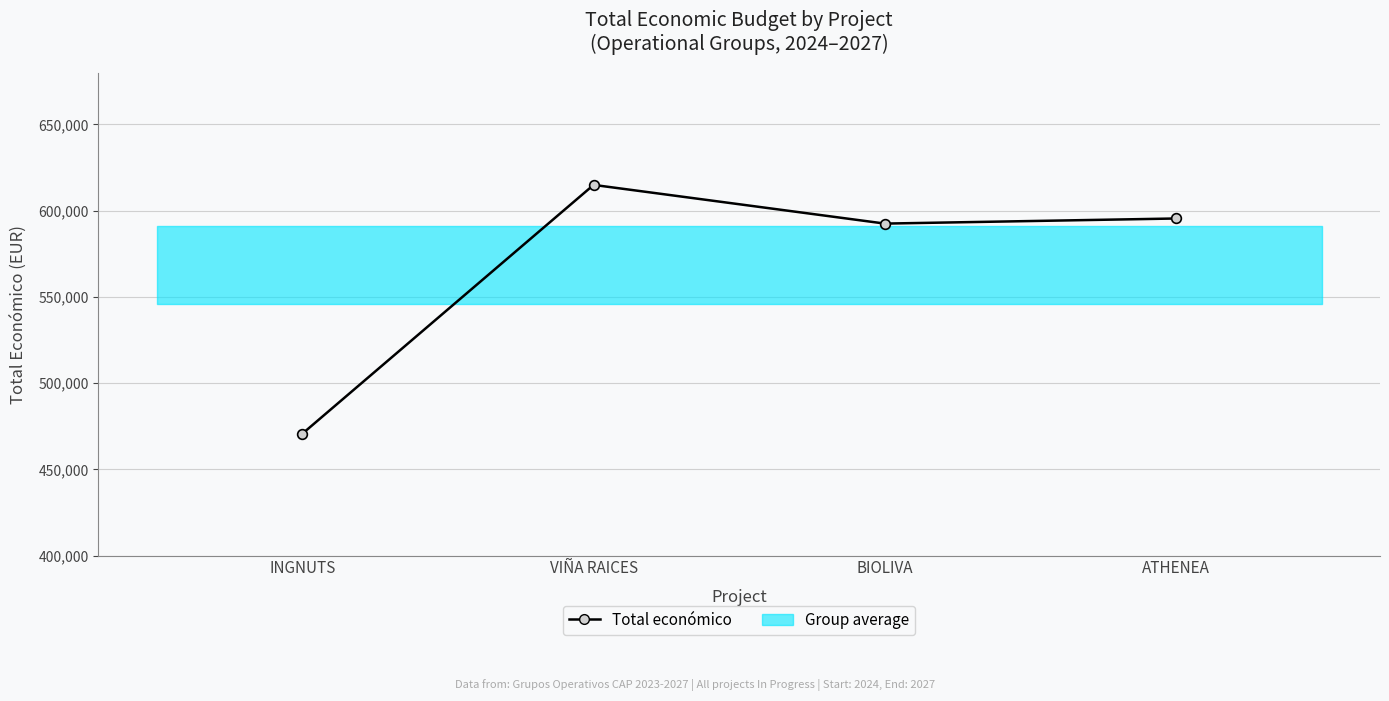

Rank the categories by value from lowest to highest.

INGNUTS, BIOLIVA, ATHENEA, VIÑA RAICES